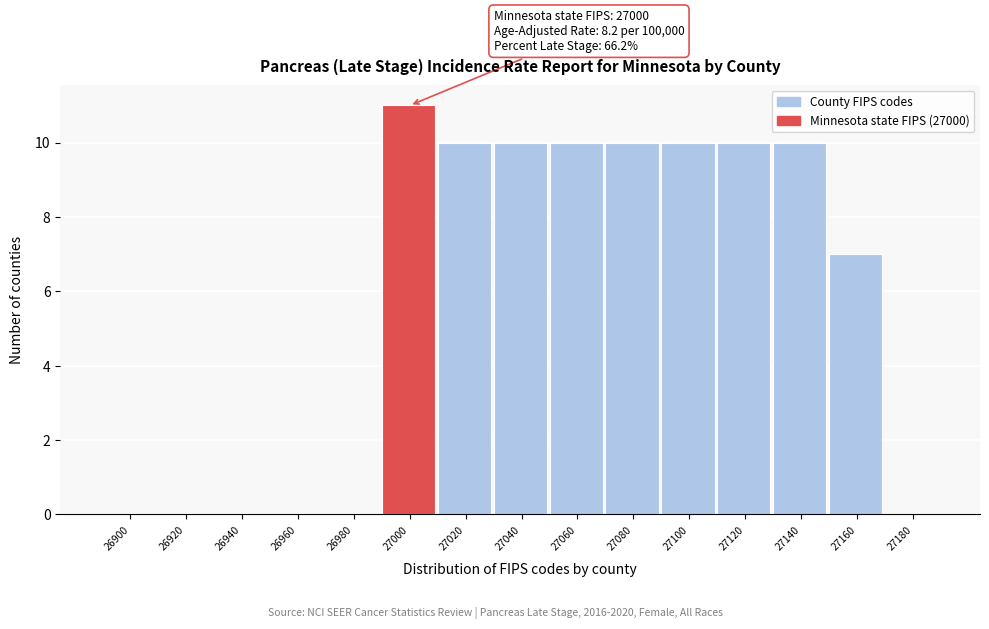

Reading left to right, extract all data points from this chart.

26900=0	26920=0	26940=0	26960=0	26980=0	27000=11	27020=10	27040=10	27060=10	27080=10	27100=10	27120=10	27140=10	27160=7	27180=0